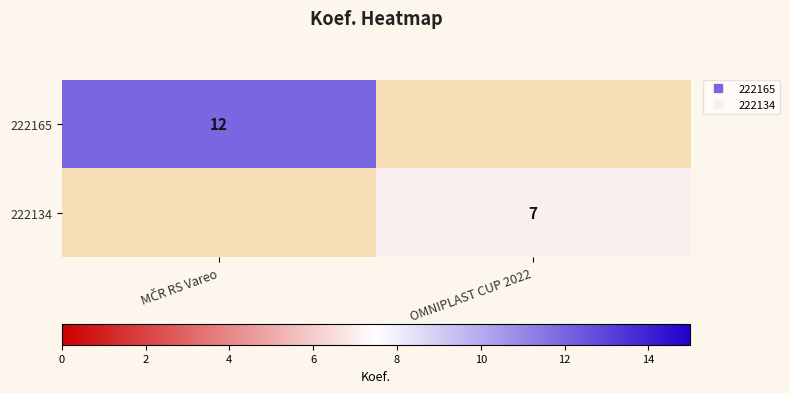

Between OMNIPLAST CUP 2022 and MČR RS Vareo, which is larger?

MČR RS Vareo